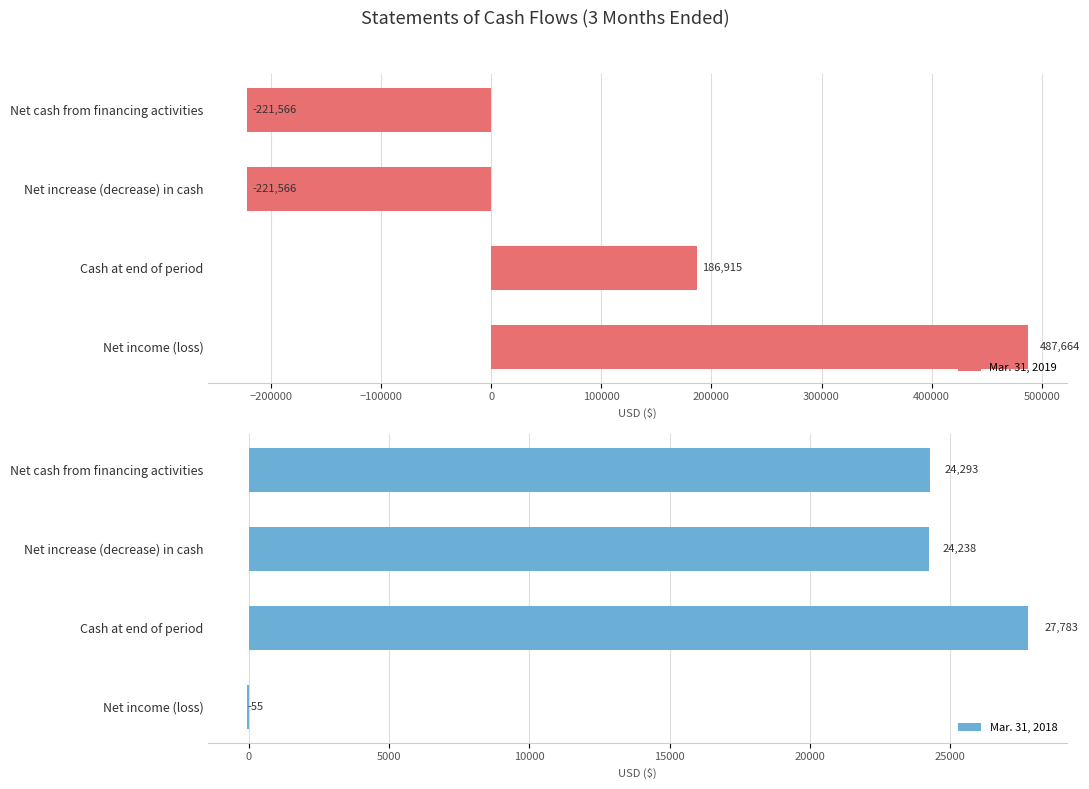

What are all the series names shown in the legend?

Mar. 31, 2019, Mar. 31, 2018